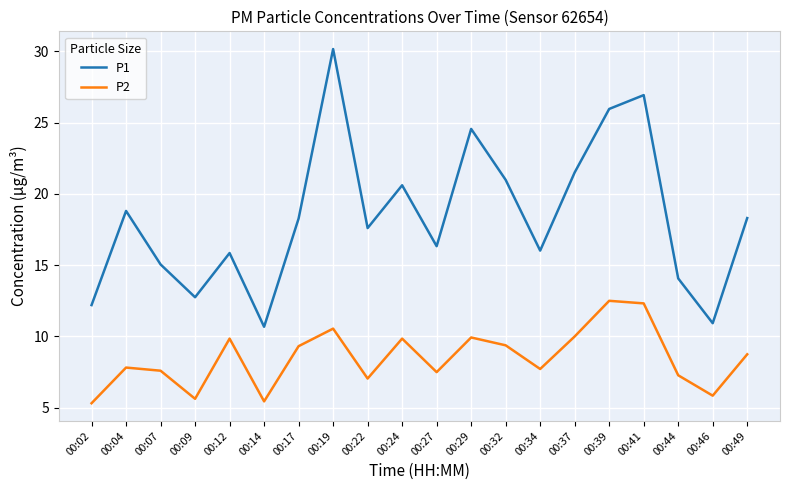

At which category is the sum across all series the highest?

00:19